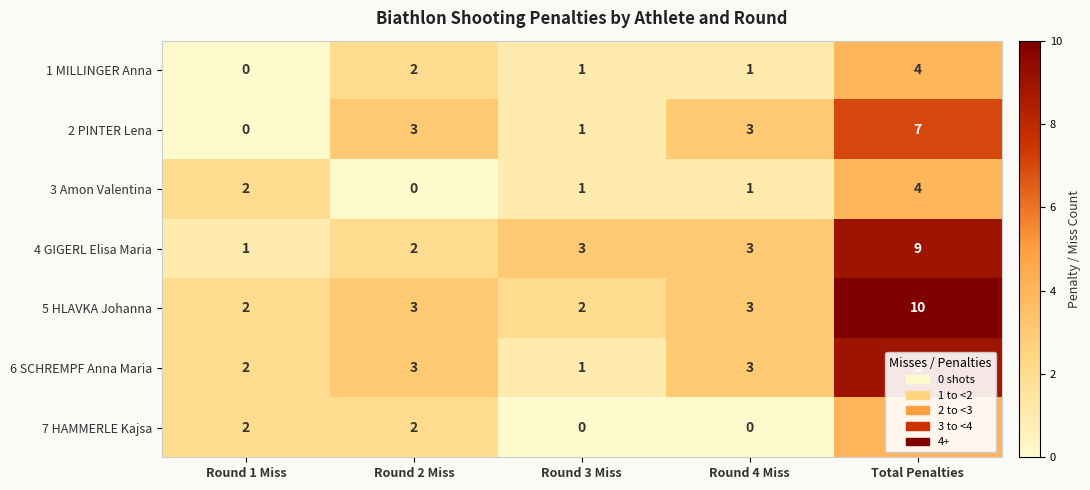

What is the total value across all series at Round 4 Miss?

14